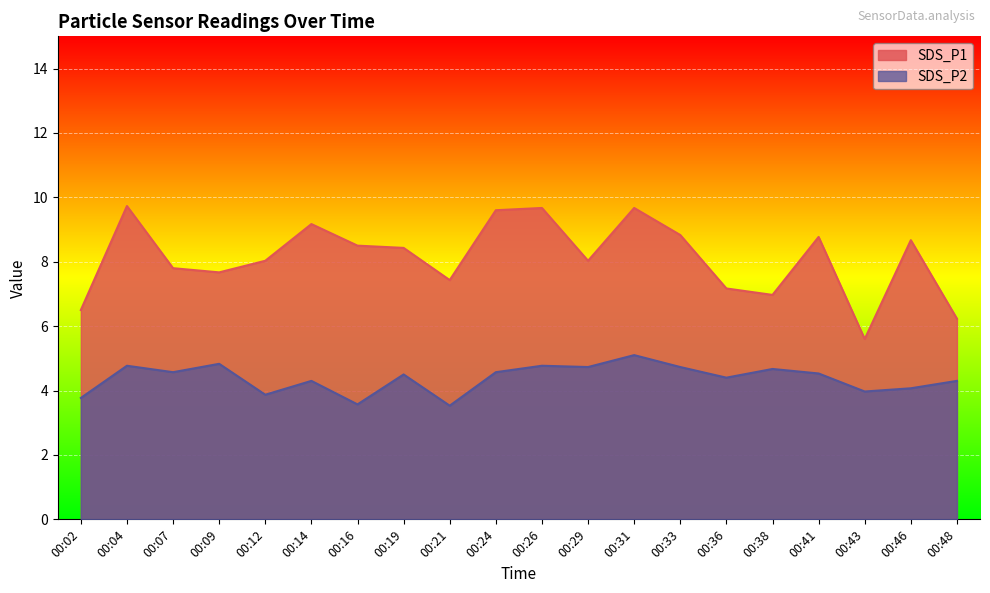

True or false: SDS_P1 and SDS_P2 intersect in this chart.

False